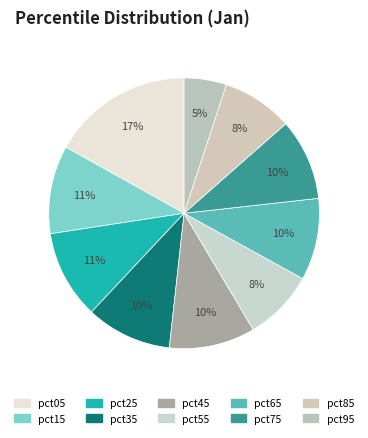

Count the number of slices in the pie.

10